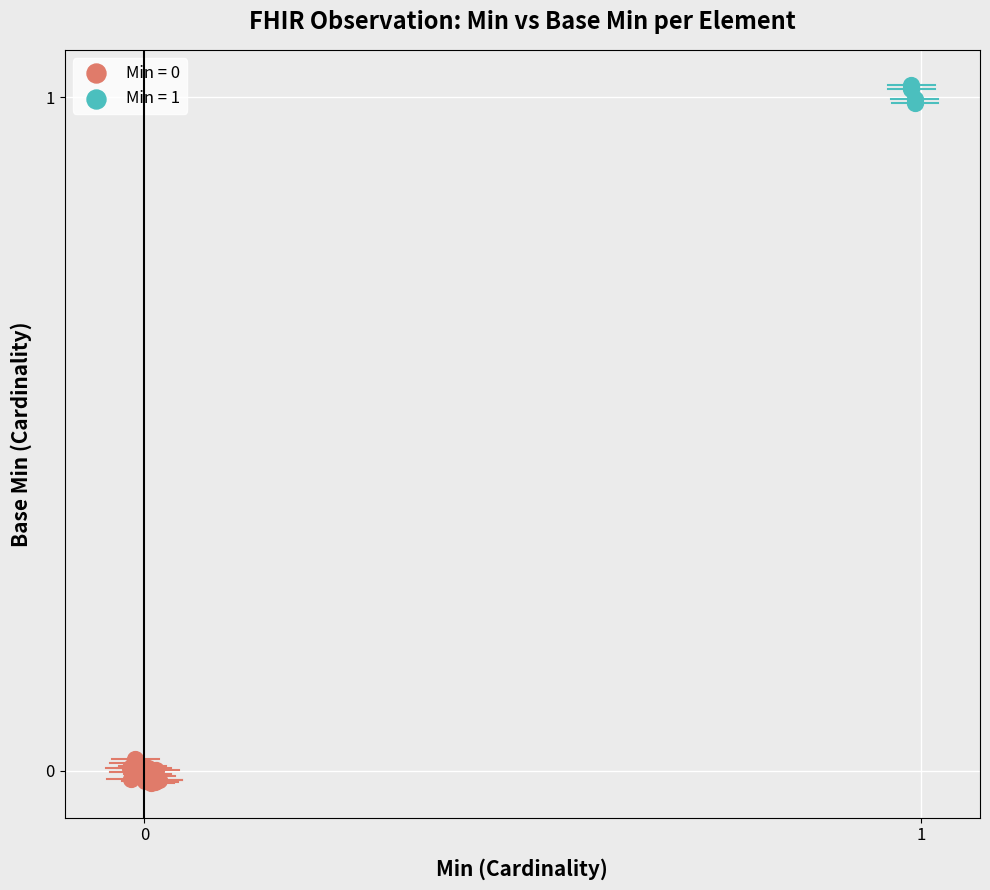

Which series reaches the maximum Y coordinate?

Min = 1